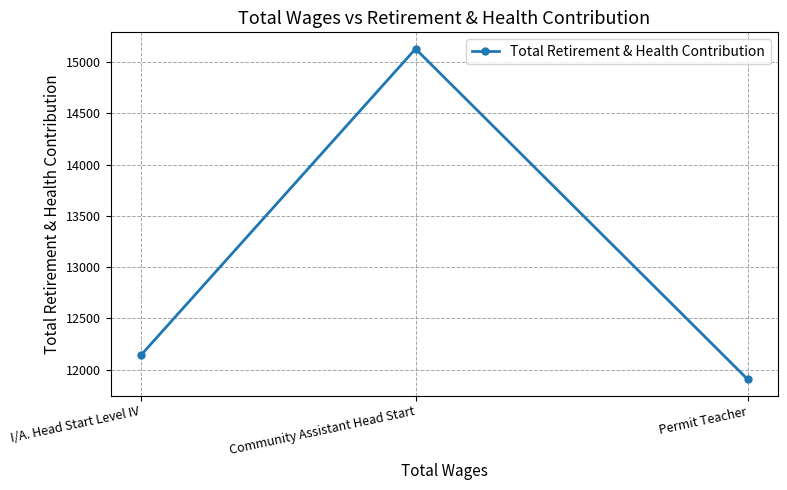

What is the sum of the values at Community Assistant Head Start and Permit Teacher?

27035